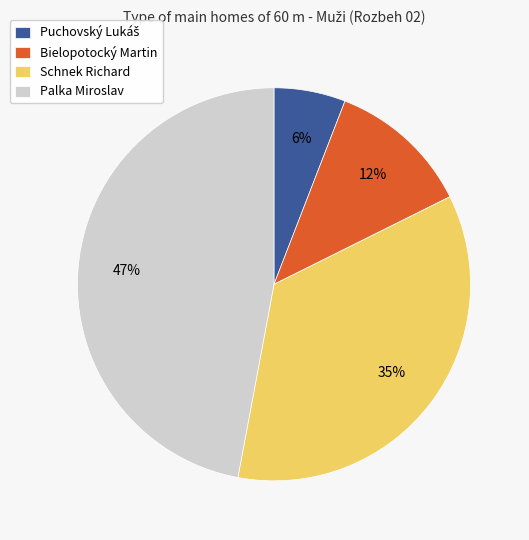

The Schnek Richard slice represents 49% of the pie. True or false?

False